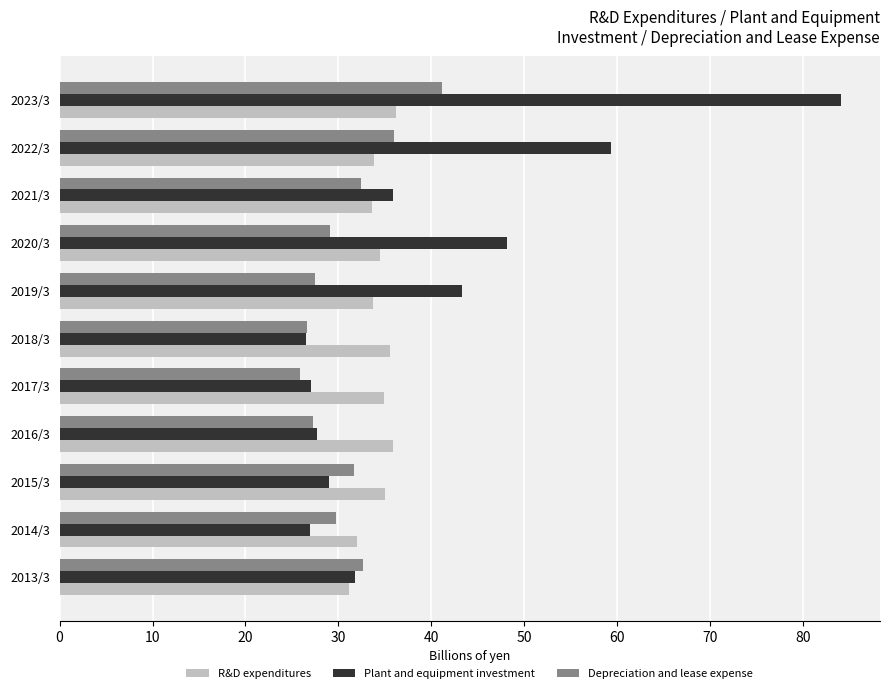

At which category is the sum across all series the highest?

2023/3